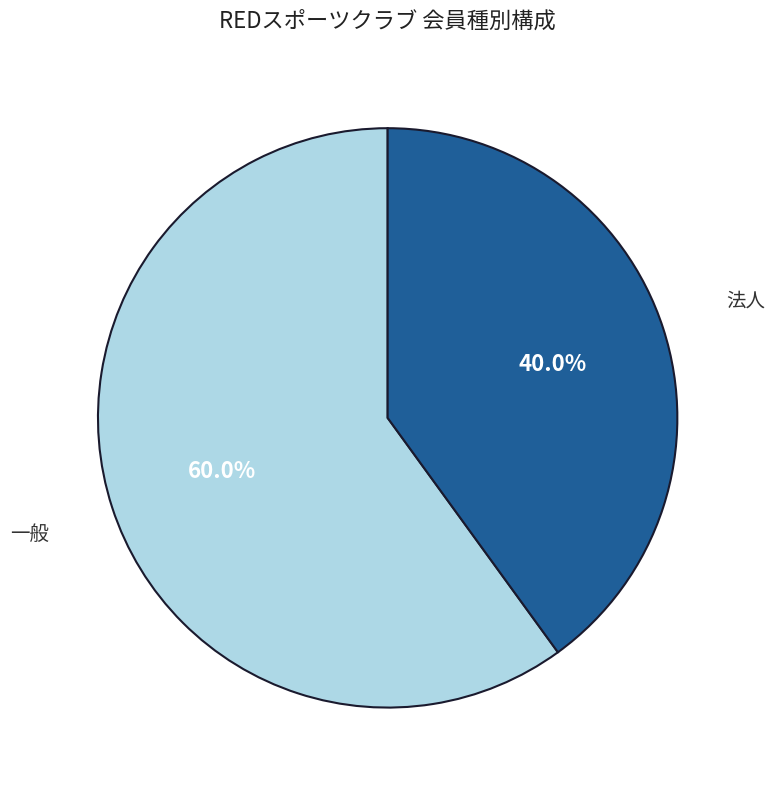

Is the sum of 法人 and 一般 greater than half?

Yes